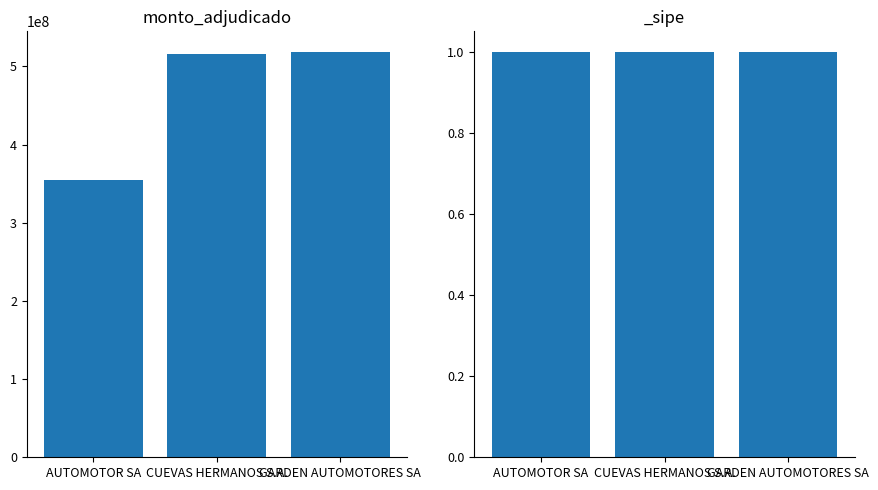

List the labels in order of value, smallest first.

AUTOMOTOR SA, CUEVAS HERMANOS S.A., GARDEN AUTOMOTORES SA